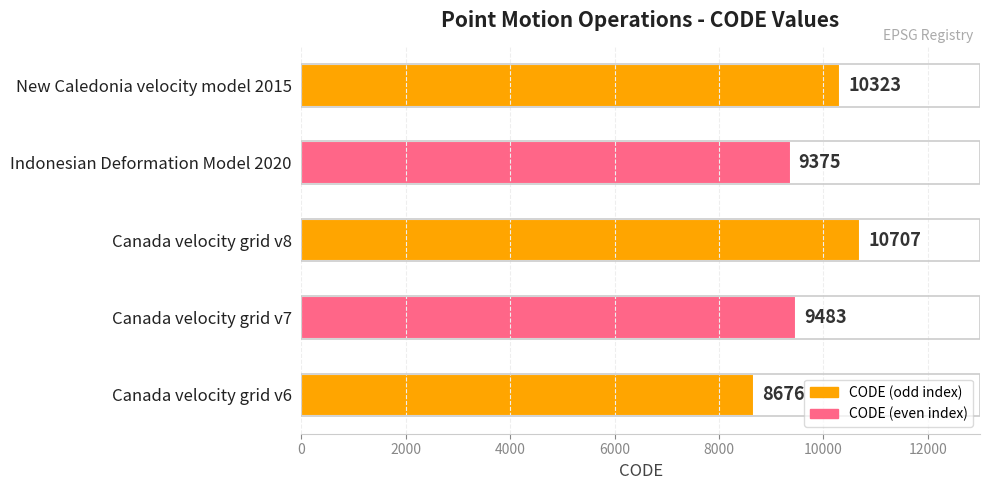

What is the difference between the maximum and minimum values?

2031